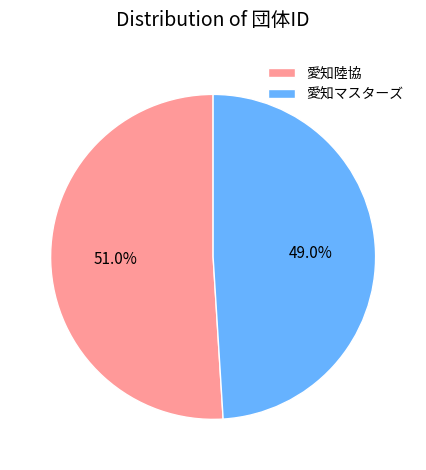

Approximately how many times larger is the value at 愛知陸協 compared to 愛知マスターズ?

1.0